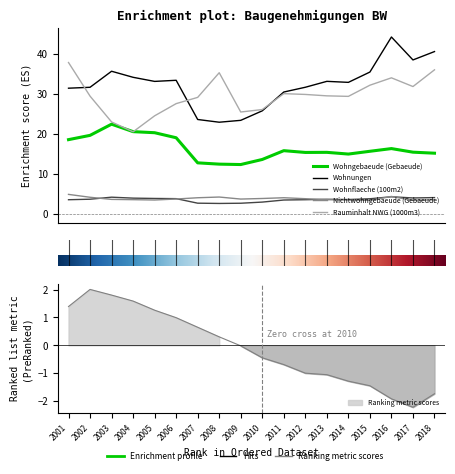

What is the greatest value displayed?

44.1